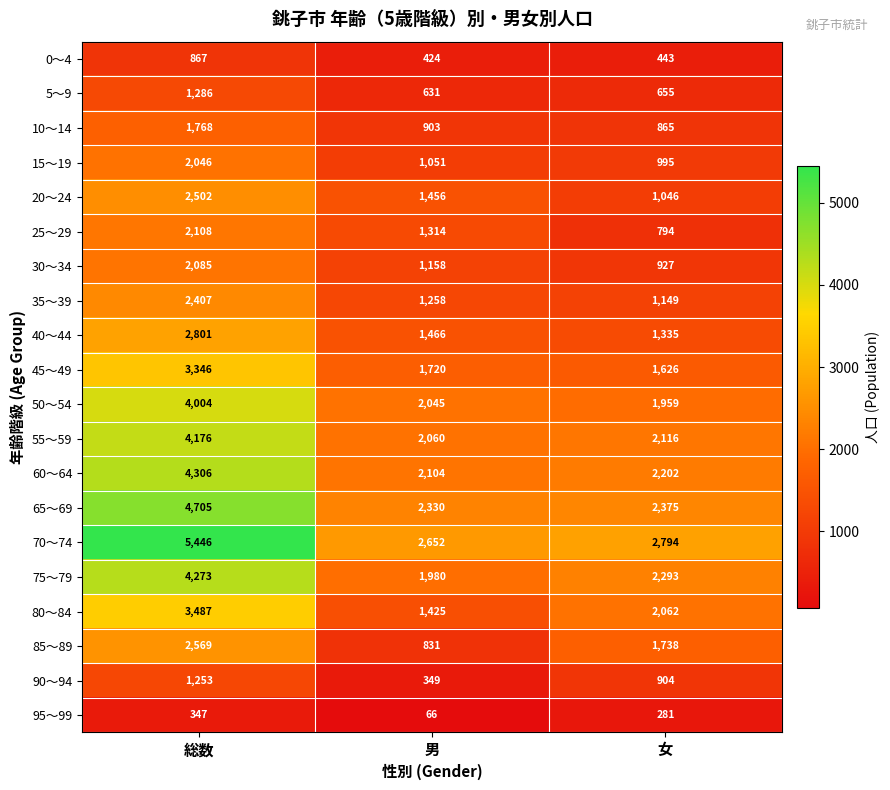

Rank the series by their maximum value, from lowest to highest.

95～99, 0～4, 90～94, 5～9, 10～14, 15～19, 30～34, 25～29, 35～39, 20～24, 85～89, 40～44, 45～49, 80～84, 50～54, 55～59, 75～79, 60～64, 65～69, 70～74